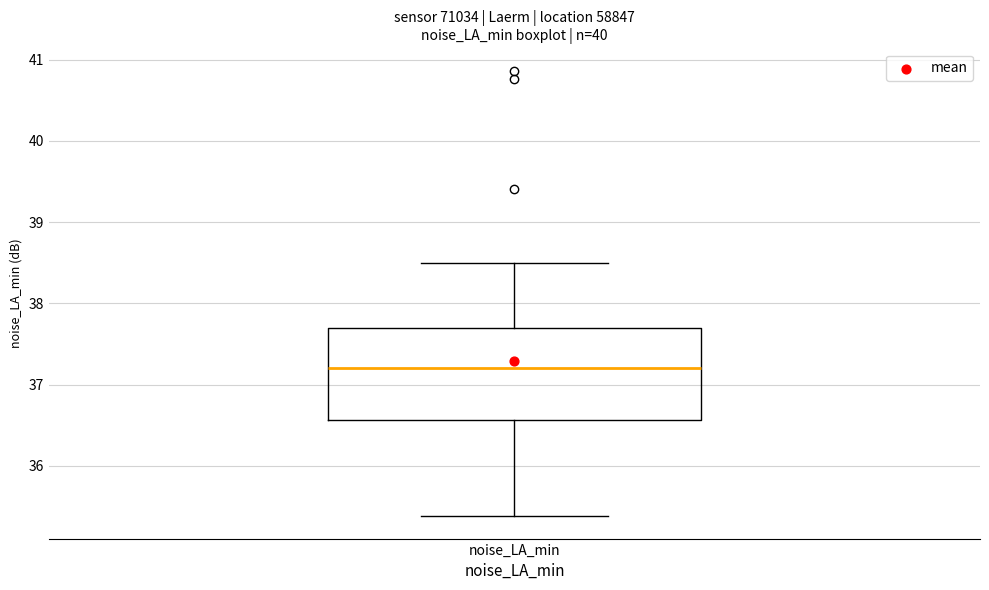

Transcribe this box plot: give where the median line is, the range the box spans, and where the two whiskers end, as read against the y-axis. The values are not printed on the chart, so give them approximately, as read against the axis.

median 37.2, box 36.6 to 37.7, whiskers 35.4 to 38.5